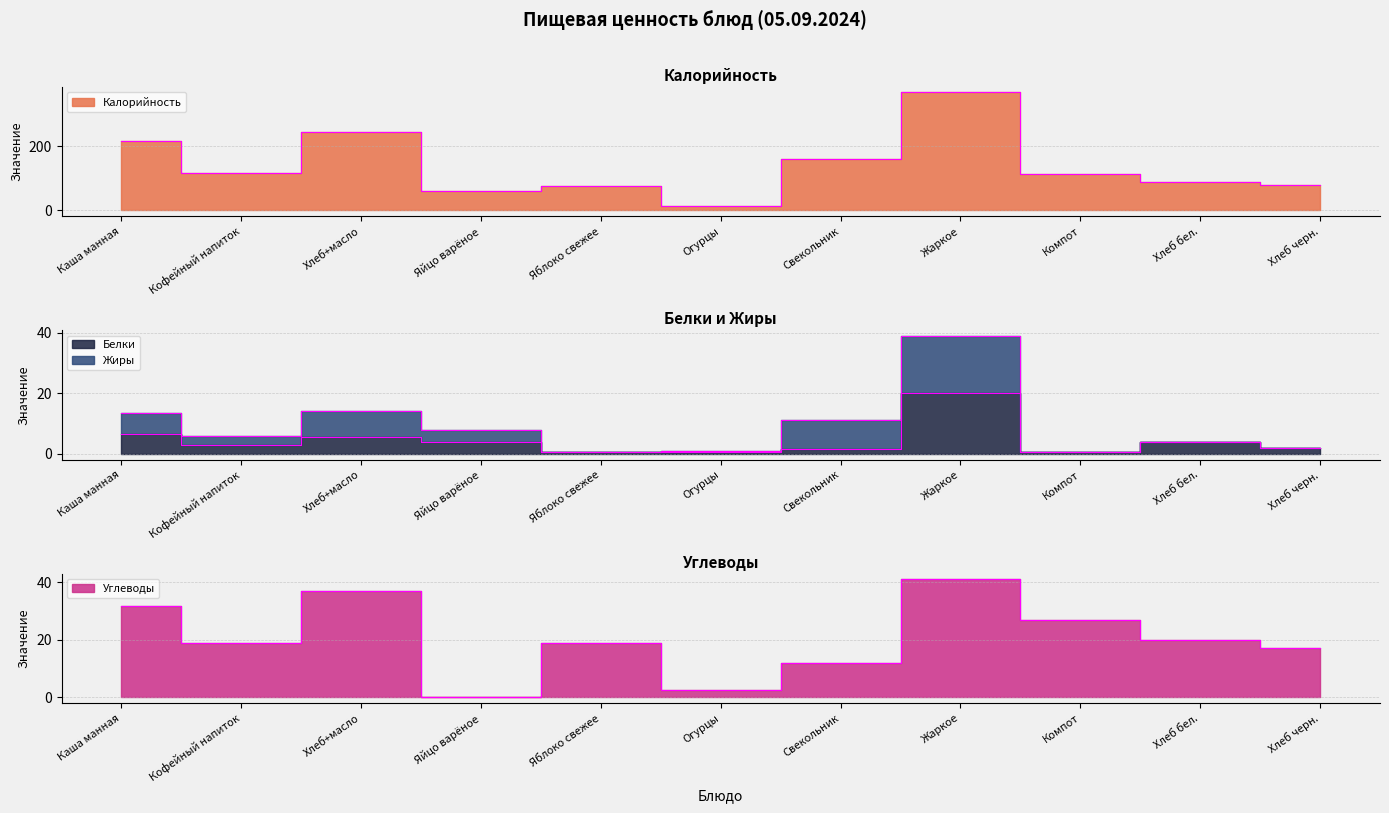

The Белки series shows 4.0 at Хлеб бел.. True or false?

True